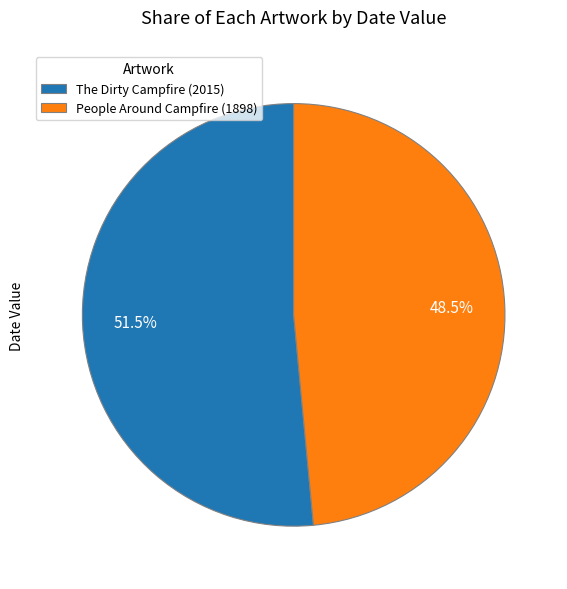

How many slices are in this pie chart?

2